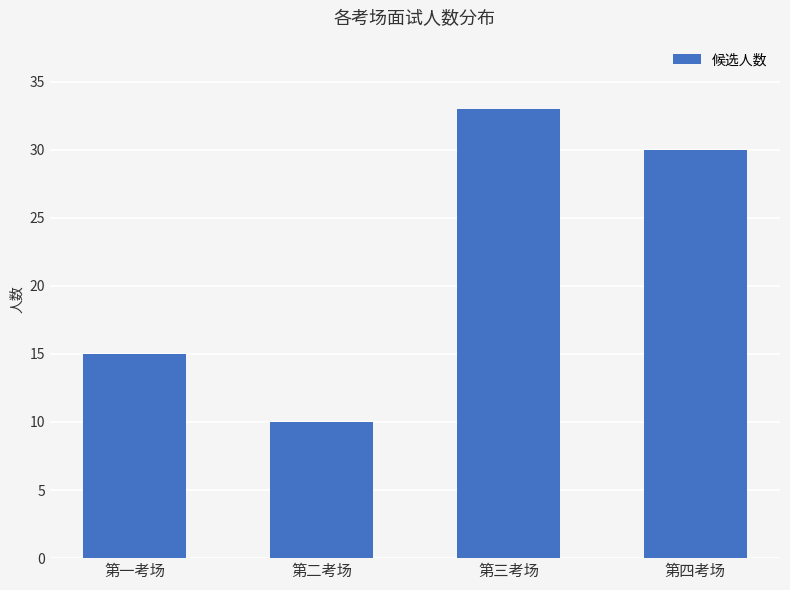

Between 第三考场 and 第一考场, which is larger?

第三考场